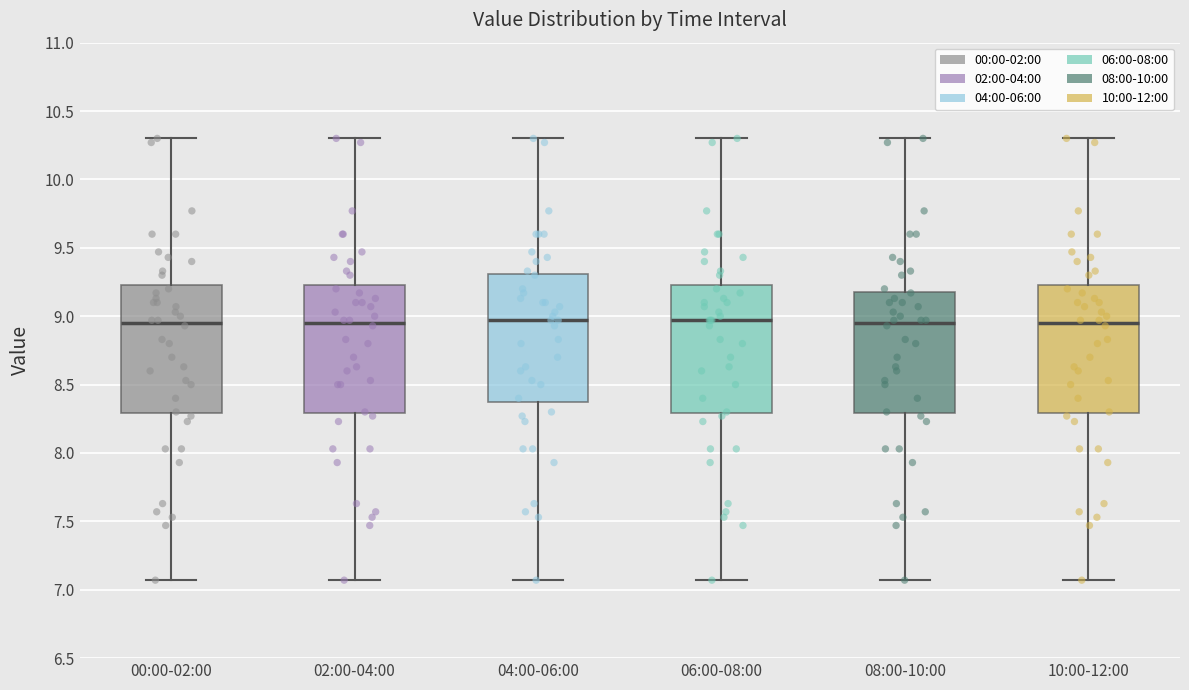

Reading left to right, read every box against the y-axis: the position of its median line, the range the box covers, and the ends of its whiskers. The values are not printed on the chart, so give them approximately, as read against the axis.

00:00-02:00: median 8.95, box 8.30 to 9.25, whiskers 7.05 to 10.30
02:00-04:00: median 8.95, box 8.30 to 9.25, whiskers 7.05 to 10.30
04:00-06:00: median 8.95, box 8.40 to 9.30, whiskers 7.05 to 10.30
06:00-08:00: median 8.95, box 8.30 to 9.25, whiskers 7.05 to 10.30
08:00-10:00: median 8.95, box 8.30 to 9.20, whiskers 7.05 to 10.30
10:00-12:00: median 8.95, box 8.30 to 9.25, whiskers 7.05 to 10.30